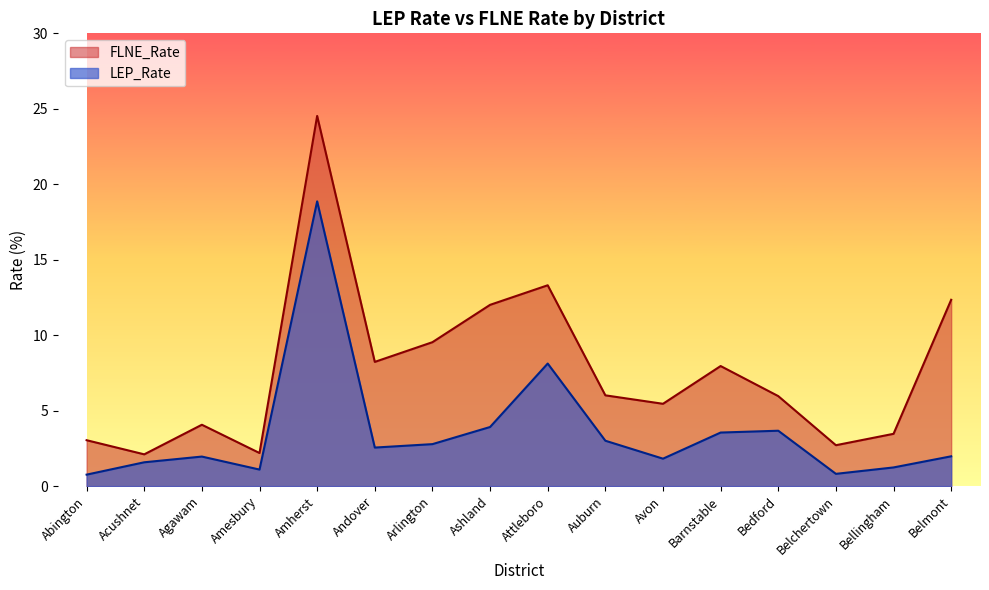

What is the approximate value of LEP_Rate at Auburn?

3.0